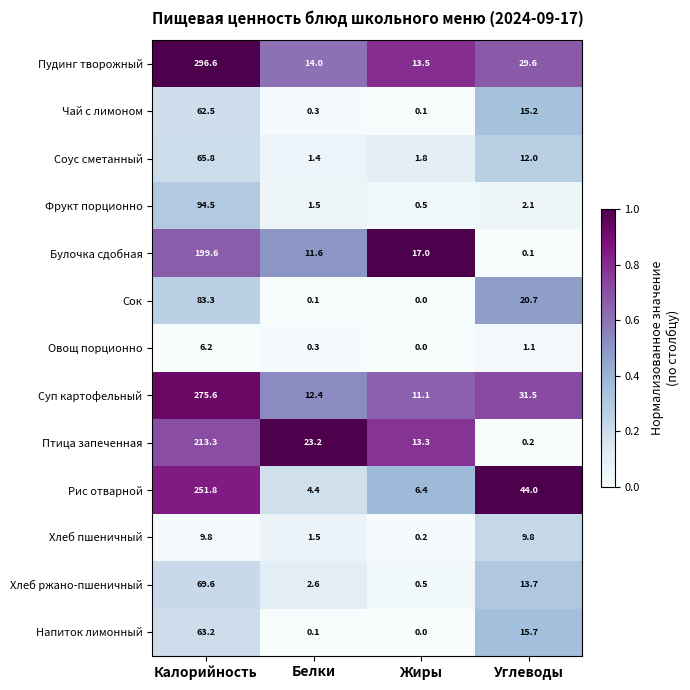

What is the difference between the maximum and minimum values in the Сок series?

83.3